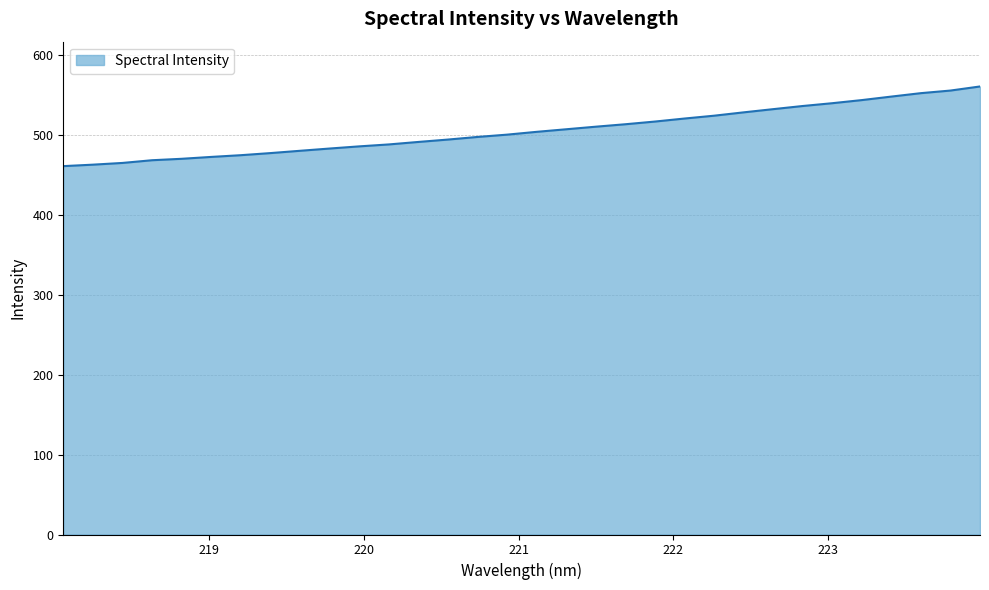

What is the smallest value displayed?

461.2